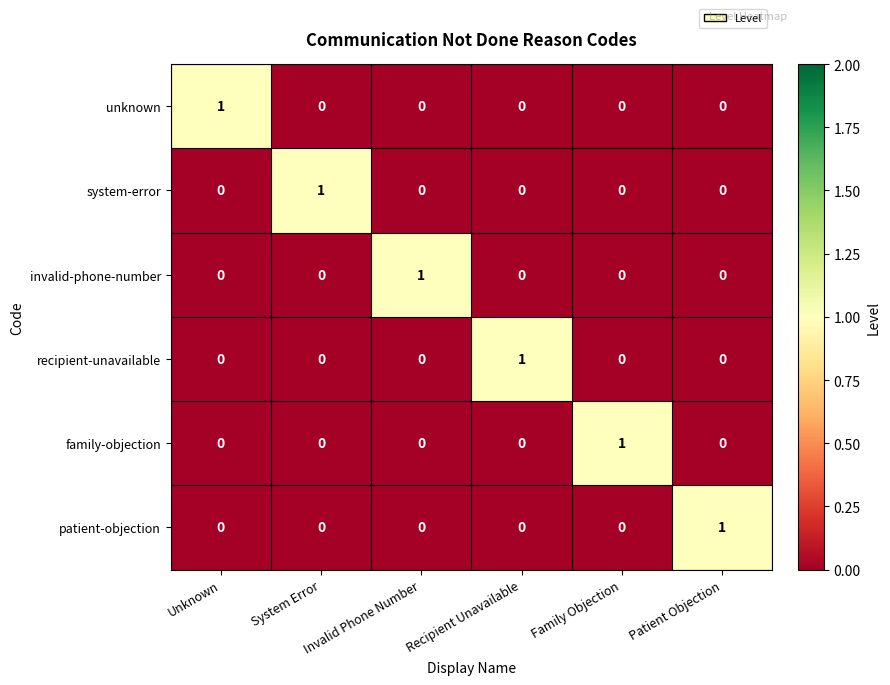

At how many categories does at least one series exceed 0?

6